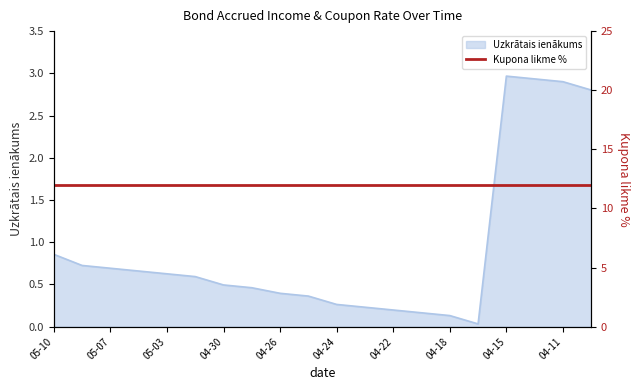

The Uzkrātais ienākums series shows 0.6 at 05-10. True or false?

False